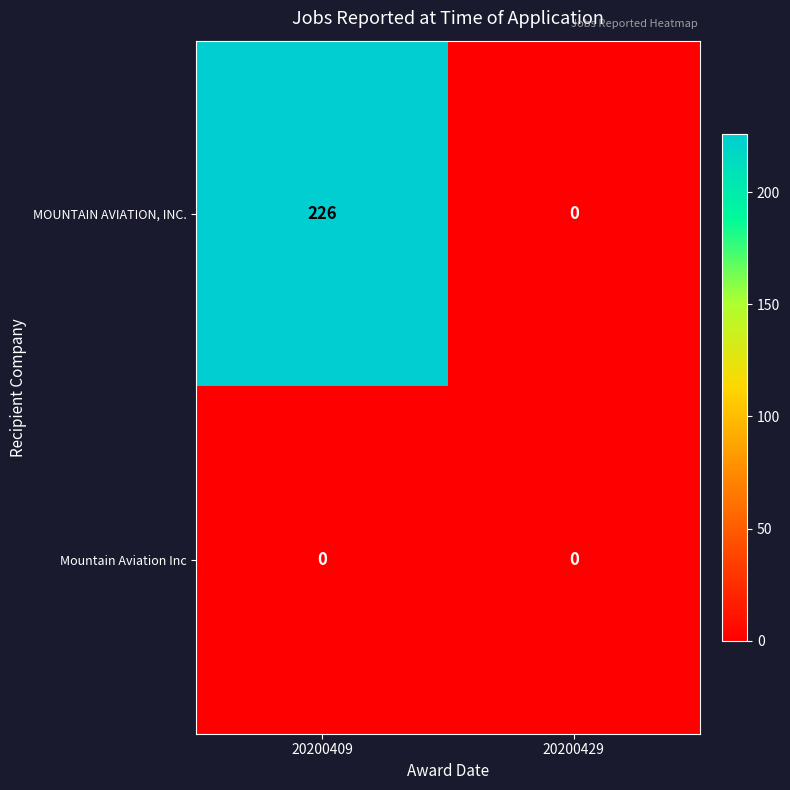

What is the maximum value shown in the chart?

226